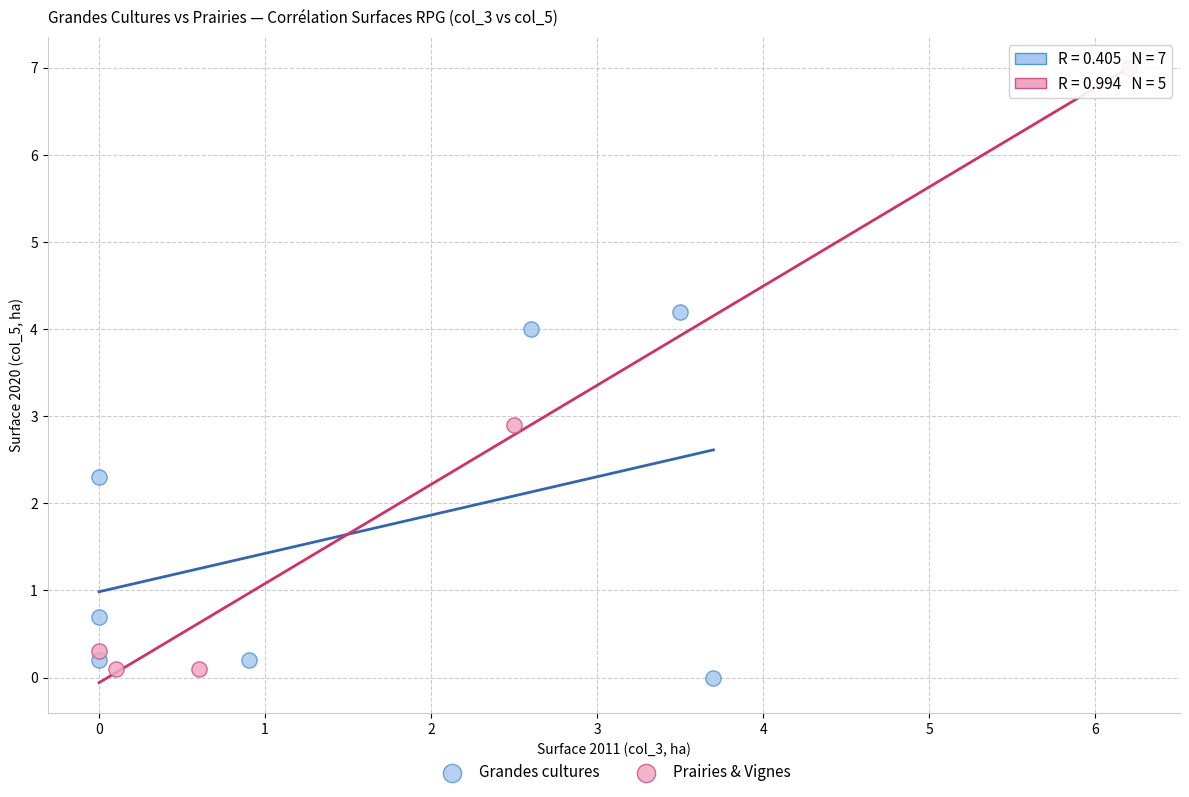

Which series reaches the maximum Y coordinate?

Prairies & Vignes